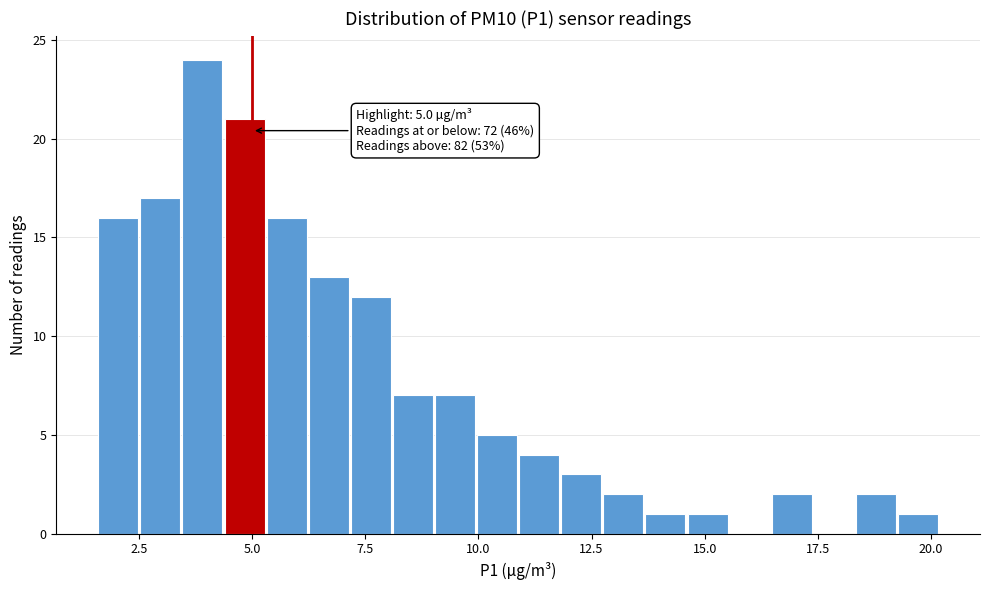

Read against the x-axis, roughly where is the centre of the tallest bar?

4.0